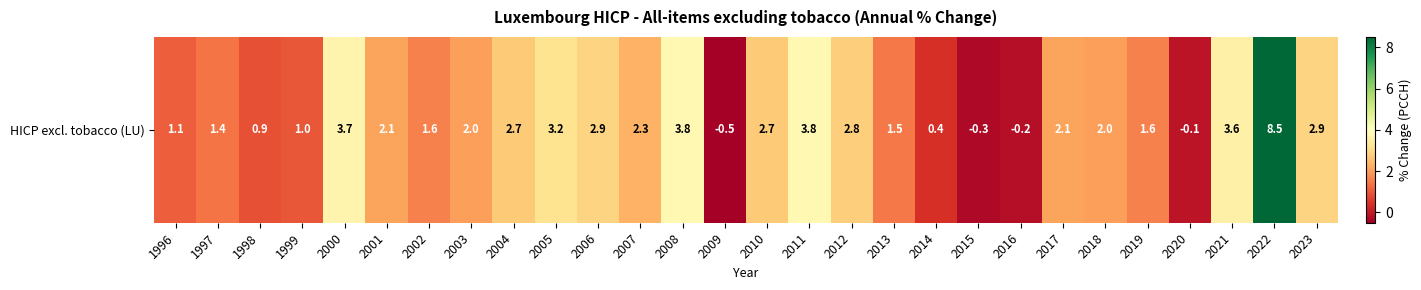

What is the change in value from 2004 to 2005?

+0.5